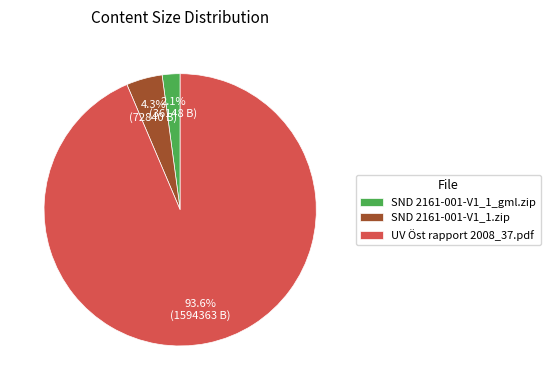

To the nearest percent, what percentage of the pie is SND 2161-001-V1_1.zip?

4%